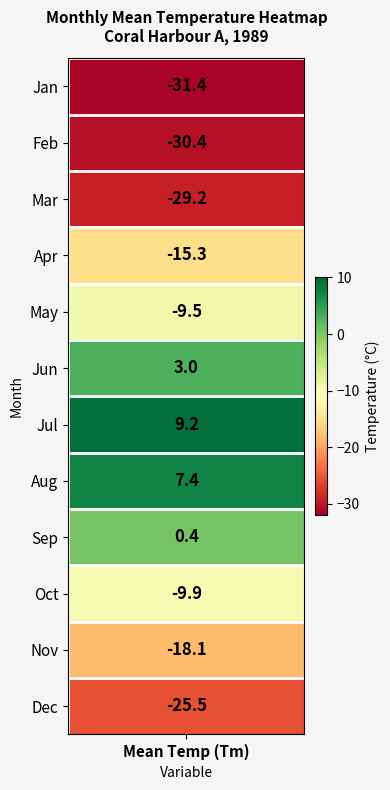

At which label does 1 reach its minimum?

Tm